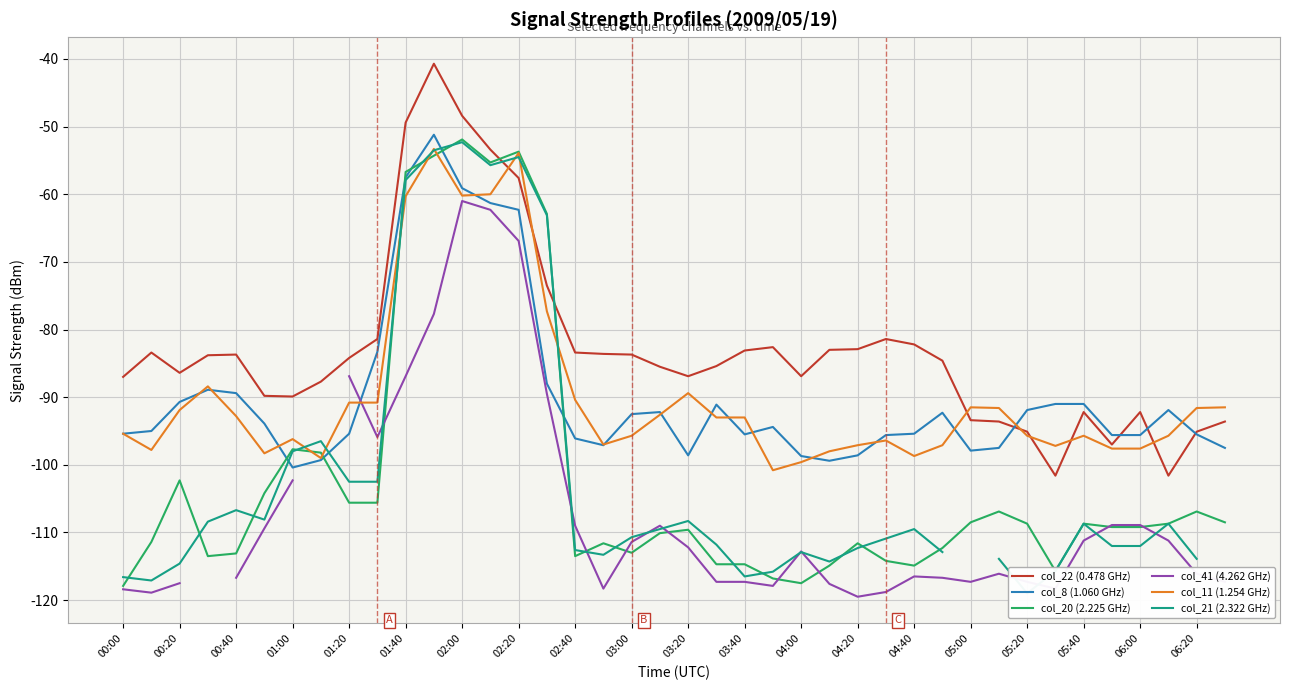

Is the value of col_20 (2.225 GHz) at 04:00 greater than the value of col_11 (1.254 GHz) at 03:00?

No